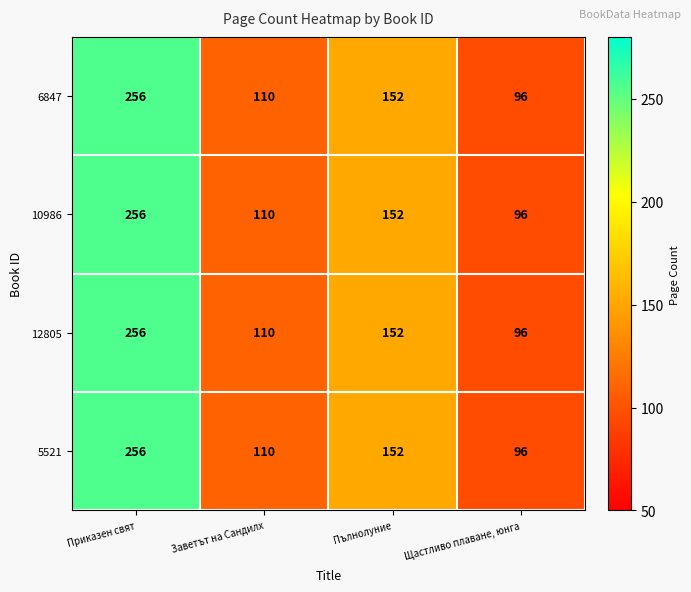

What value does the 6847 series have at Приказен свят, to the nearest 5?

255